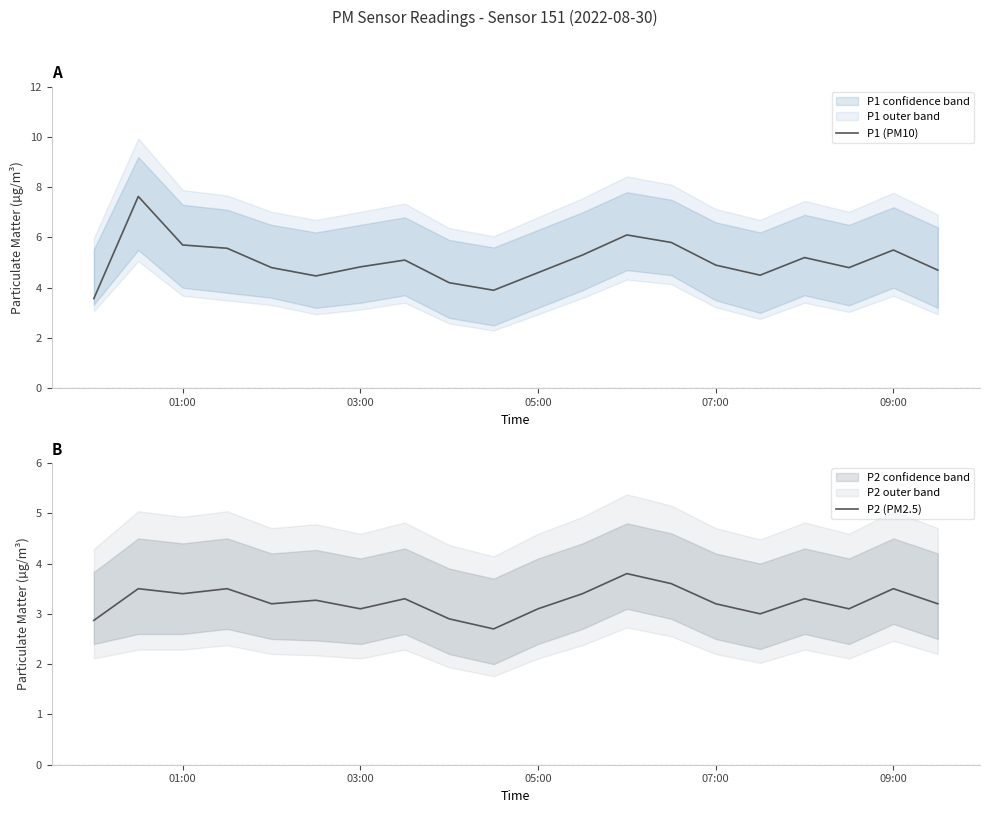

What is the minimum value shown in the chart?

2.7